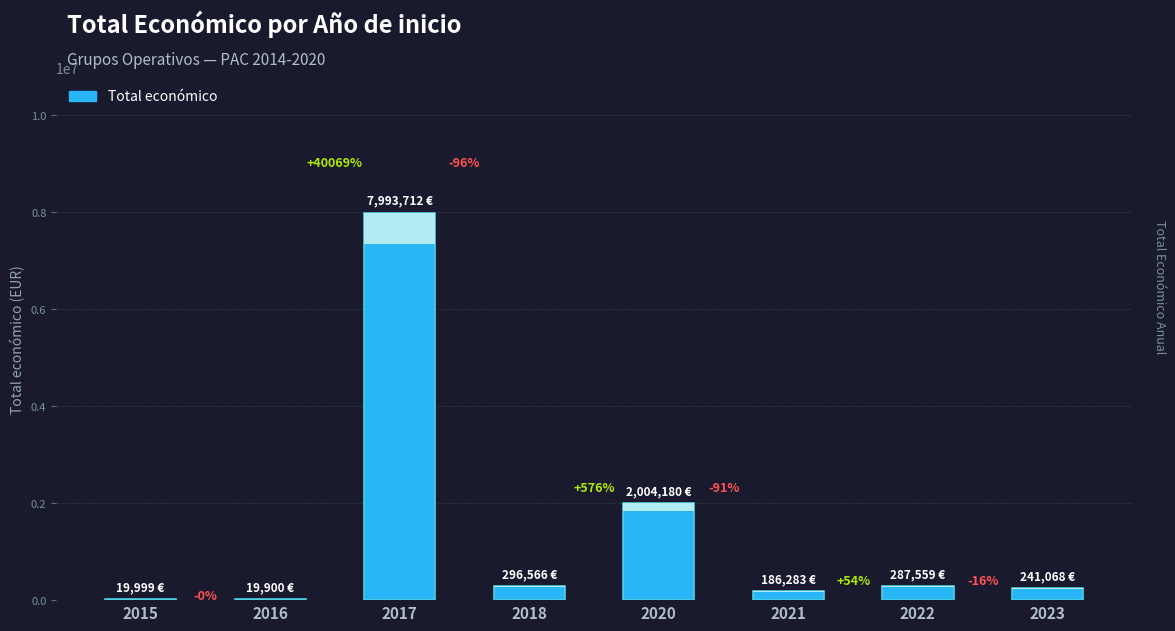

What is the difference between the values at 2023 and 2022?

46491